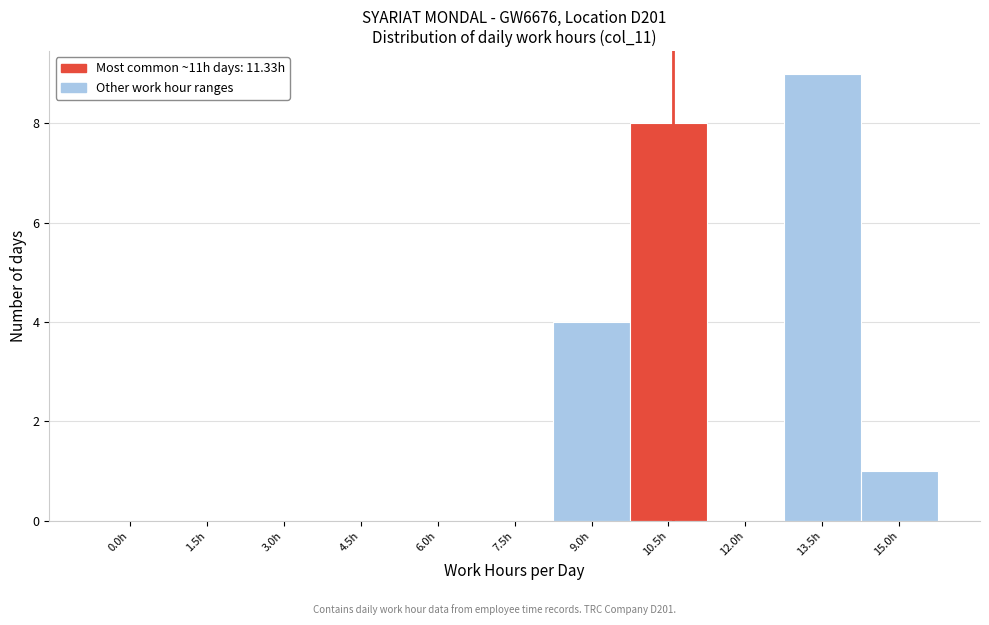

Reading left to right, what are all the values shown in this chart?

0.0h=0	1.5h=0	3.0h=0	4.5h=0	6.0h=0	7.5h=0	9.0h=4	10.5h=8	12.0h=0	13.5h=9	15.0h=1